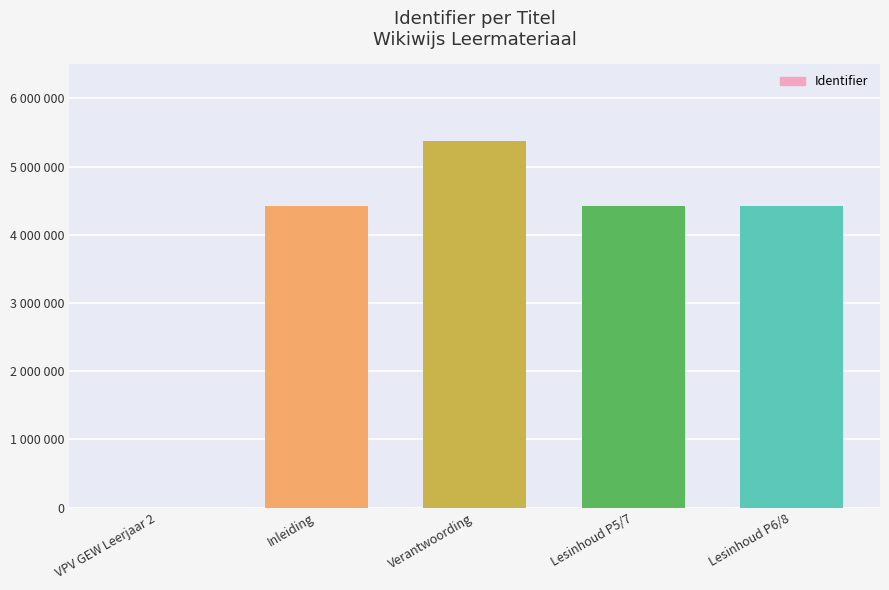

Reading right to left, list all the values displayed in this chart.

4416640	4416618	5371948	4416617	0